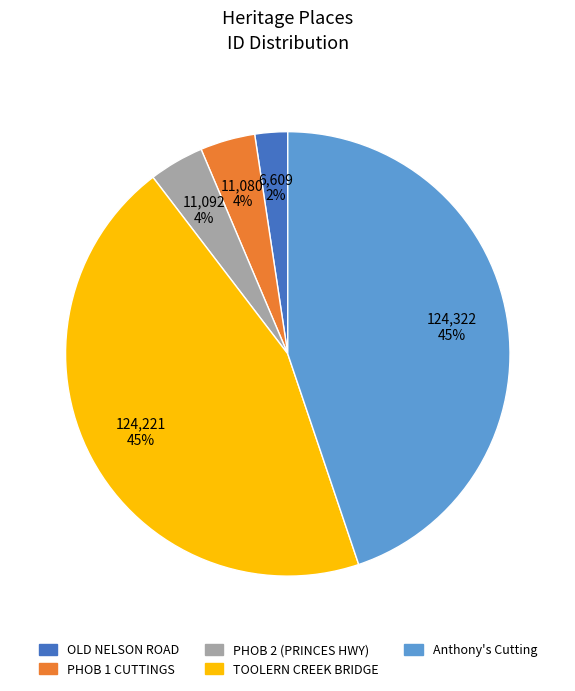

To the nearest percent, what is the combined percentage of PHOB 1 CUTTINGS and TOOLERN CREEK BRIDGE?

49%